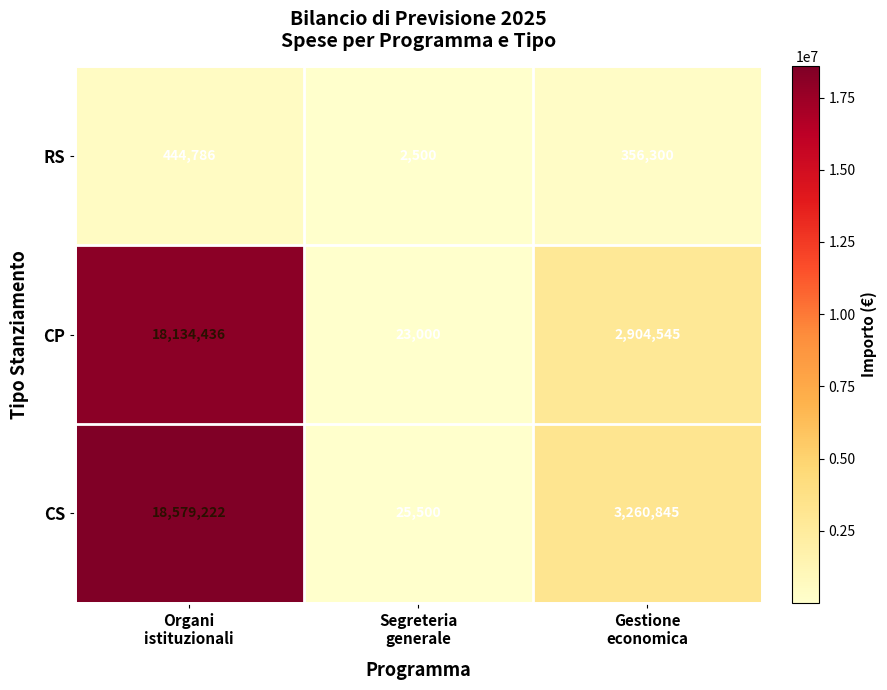

What is the difference between the second highest and minimum values in the RS series?

353800